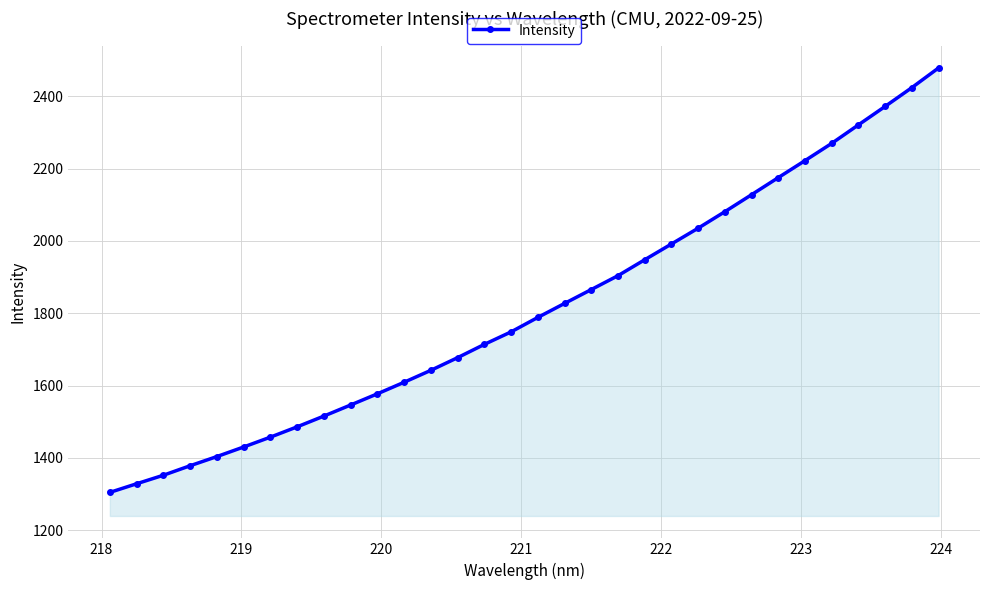

What is the value of the 21st point from the left?

1948.1